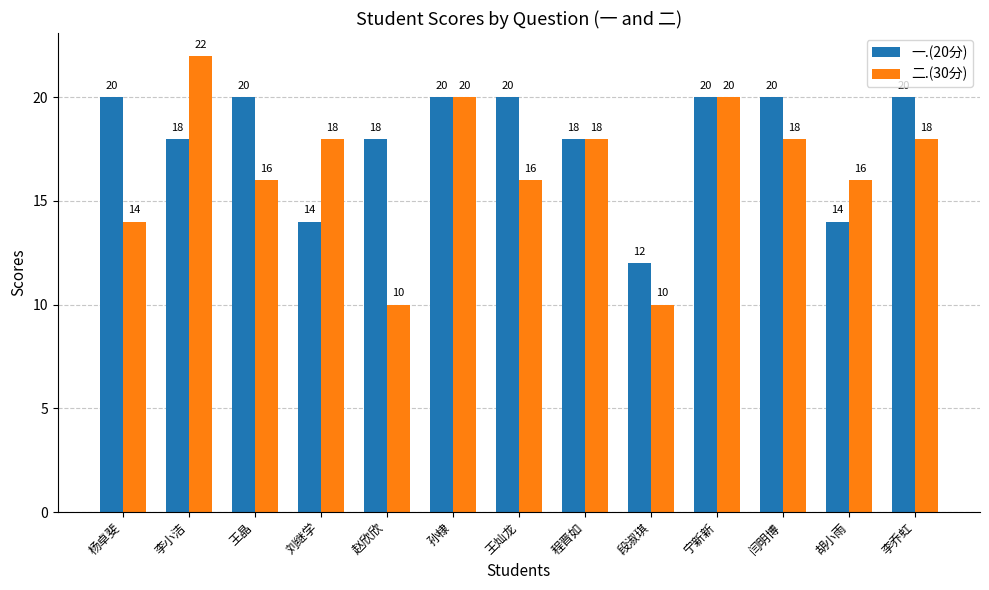

Count the 一.(20分) values in the range 18 to 20.

10